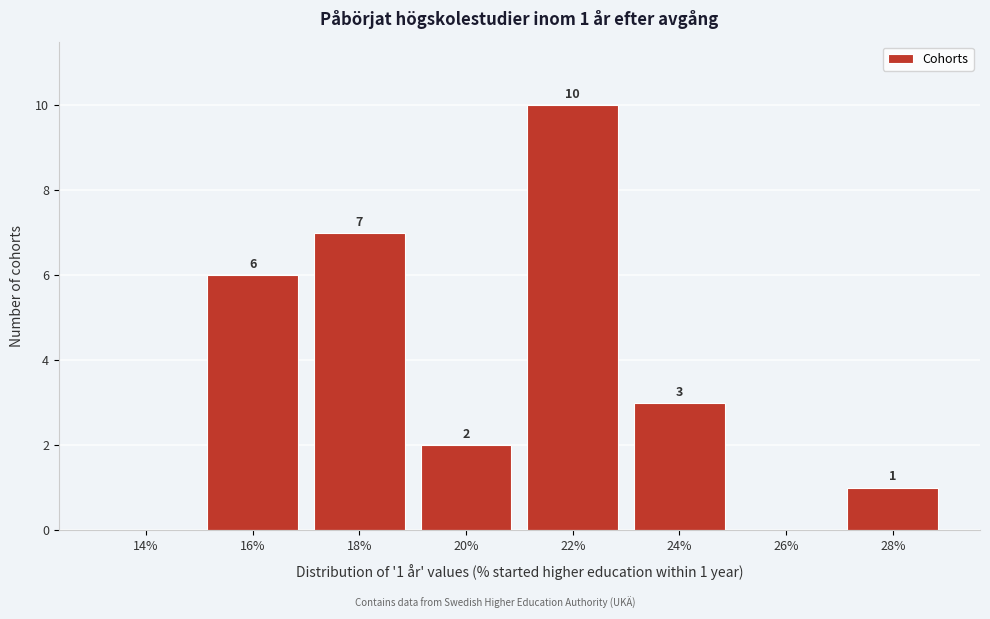

Reading left to right, what are all the values shown in this chart?

14%=0	16%=6	18%=7	20%=2	22%=10	24%=3	26%=0	28%=1